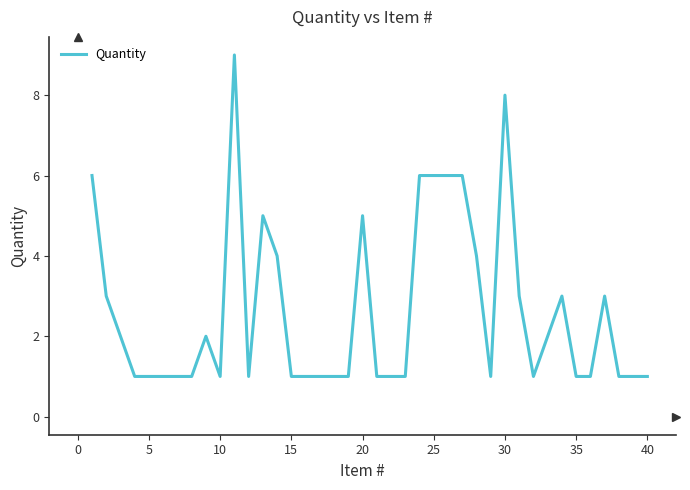

True or false: there are more than 0 points higher than both neighbors.

True